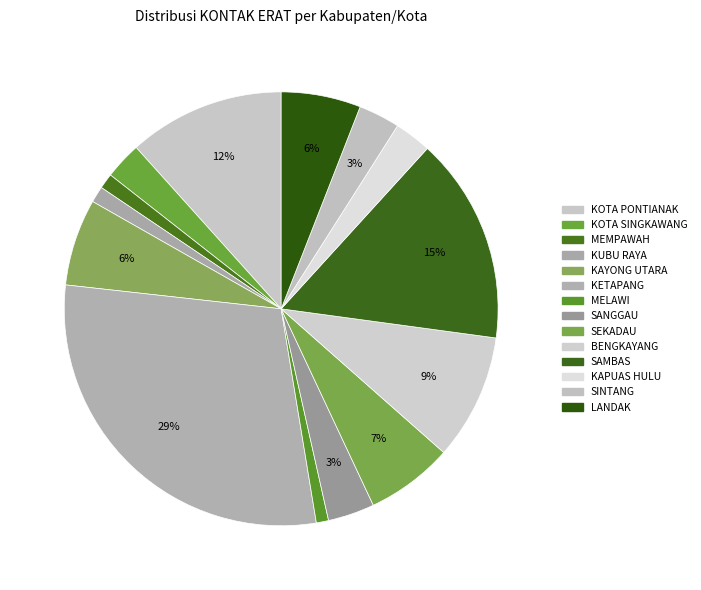

Is there any slice that represents more than half of the pie?

No